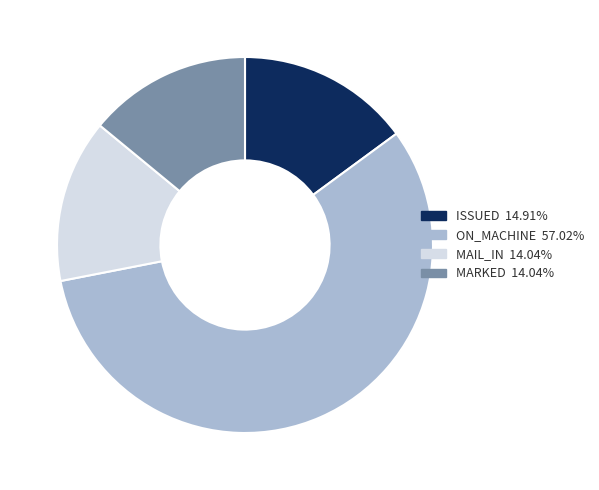

How many slices are in this pie chart?

4